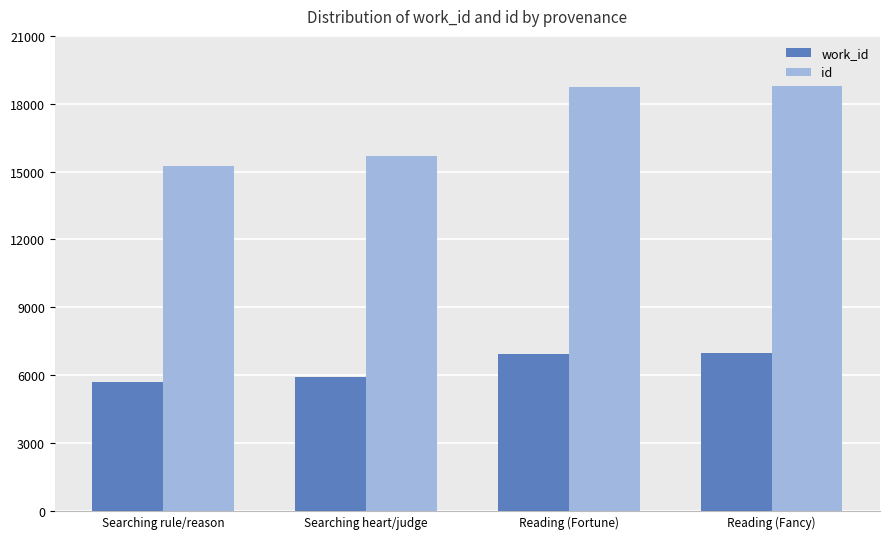

The work_id series shows 5710 at Searching rule/reason. True or false?

True